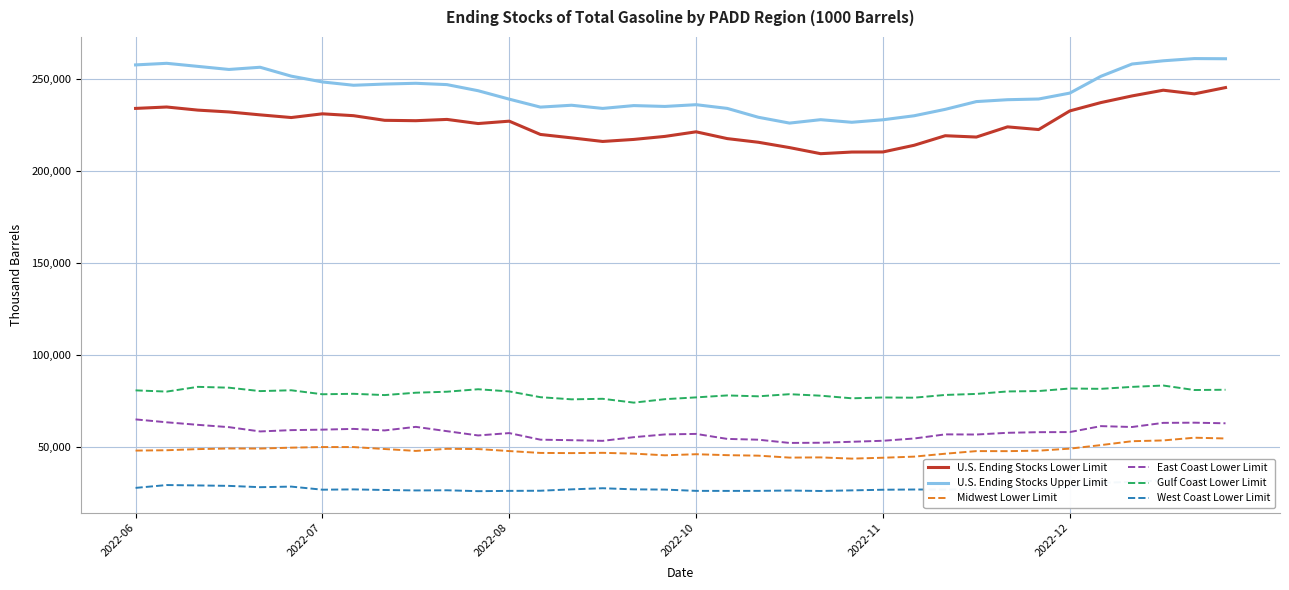

What is the highest value of the U.S. Ending Stocks Lower Limit series?

245474.0